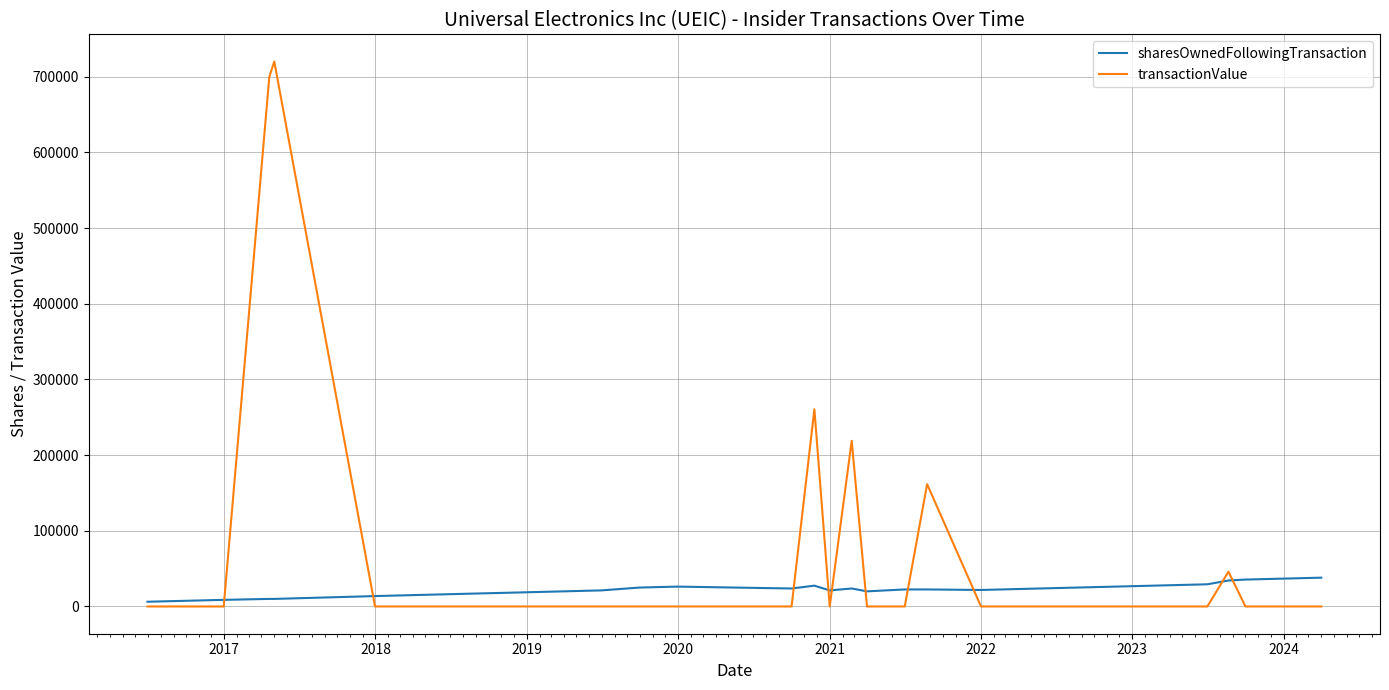

List the series in order of their peak value, lowest first.

sharesOwnedFollowingTransaction, transactionValue